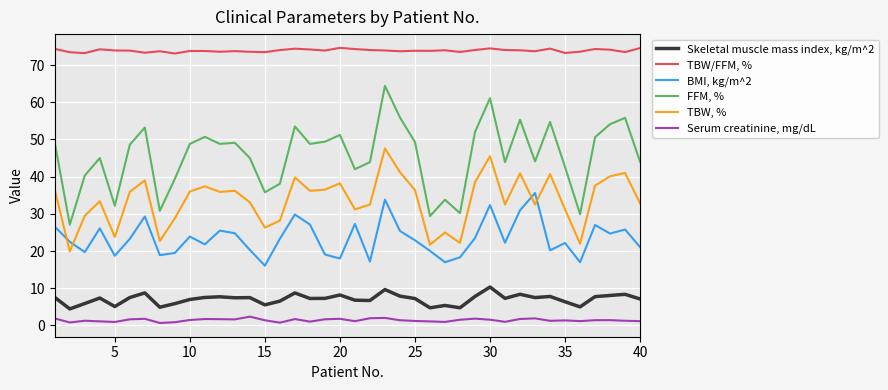

True or false: FFM, % and BMI, kg/m^2 cross at least once.

False